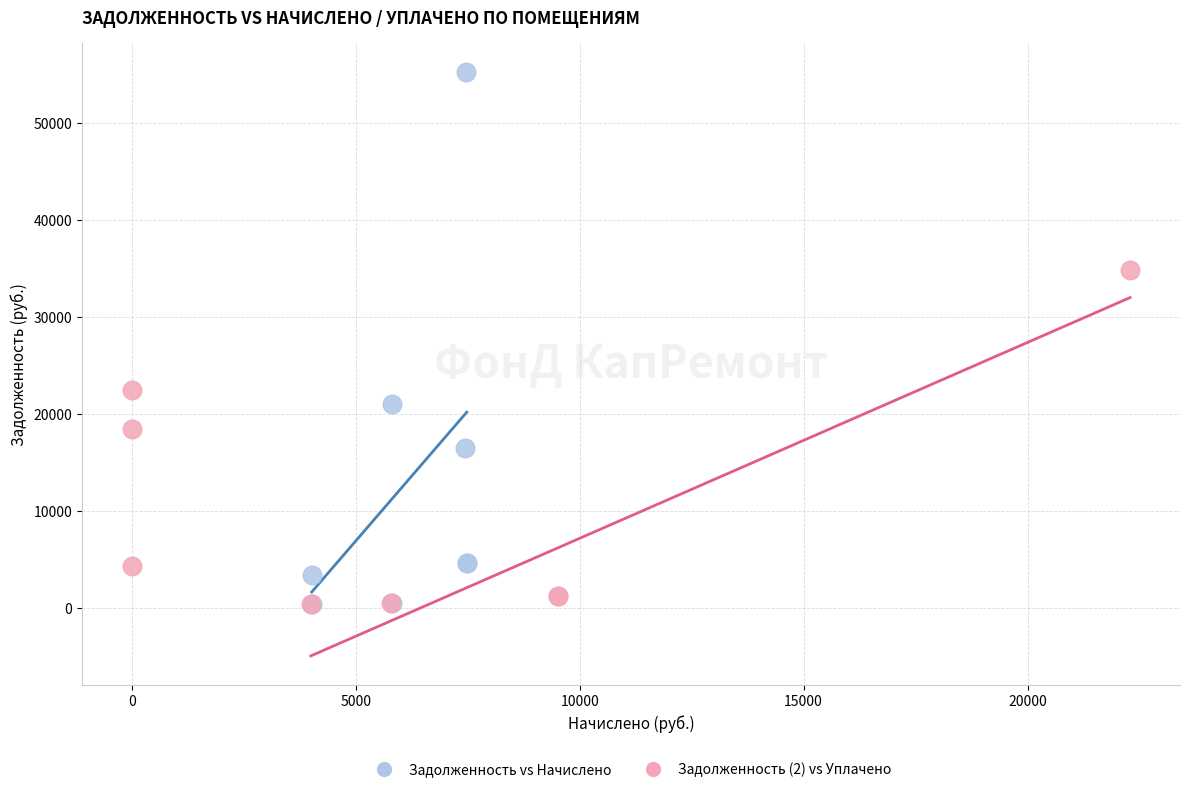

Which series contains the highest Y value?

Задолженность vs Начислено